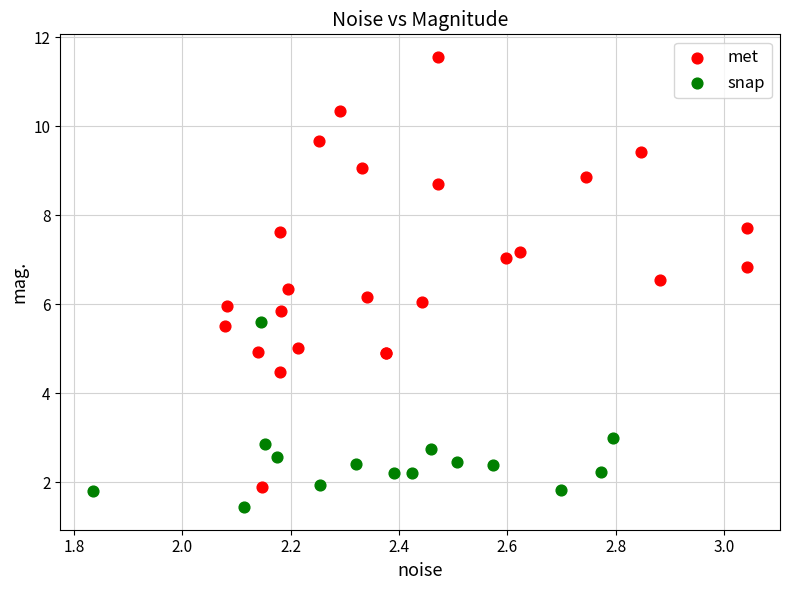

Which series has the largest Y range (max minus min)?

met